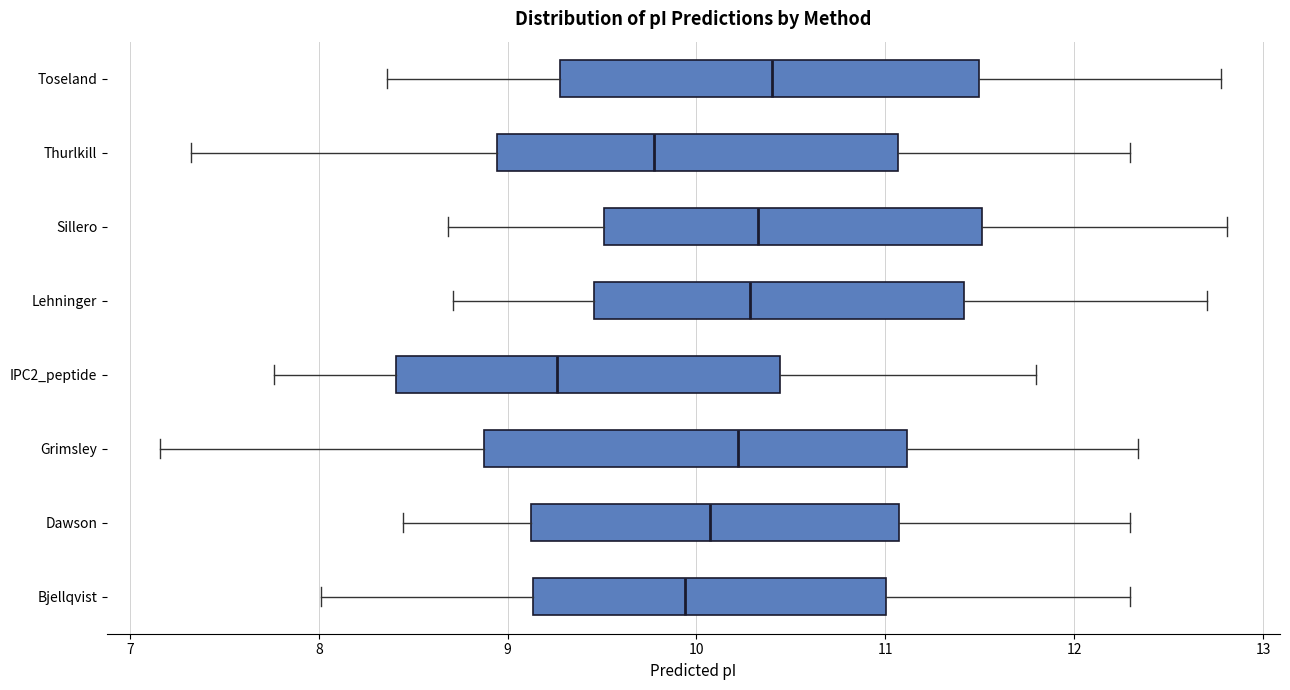

Where is the right edge of the box for Bjellqvist on the x-axis? The values are not printed on the chart, so give them approximately, as read against the axis.

11.0